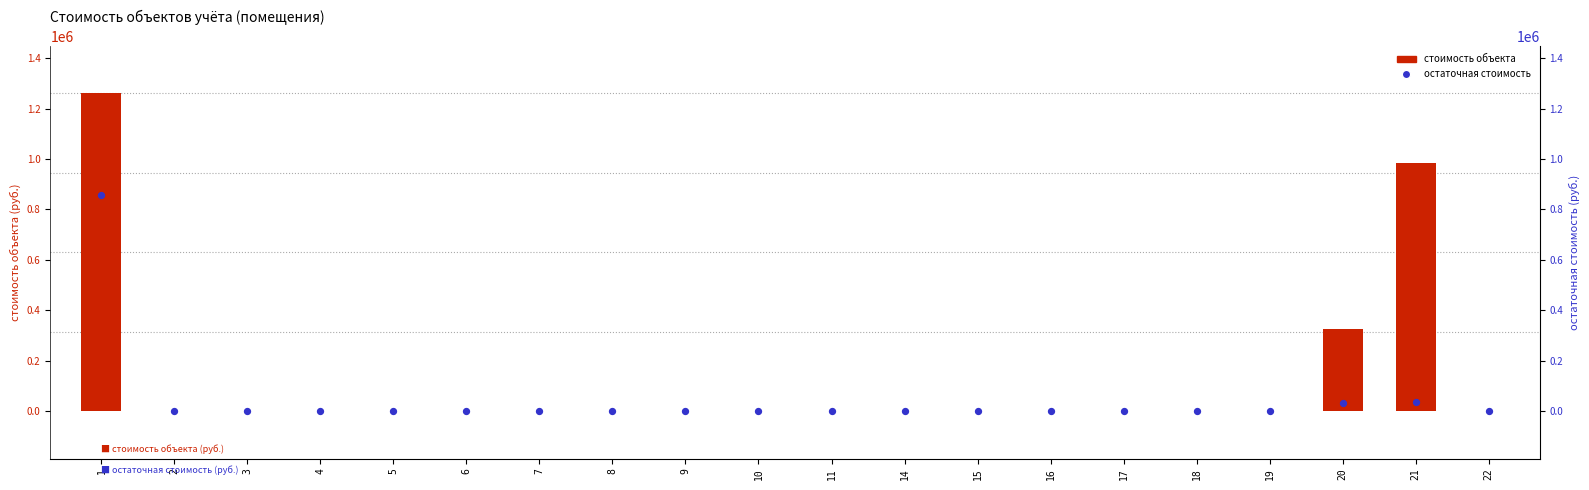

At which category is the sum across all series the highest?

1